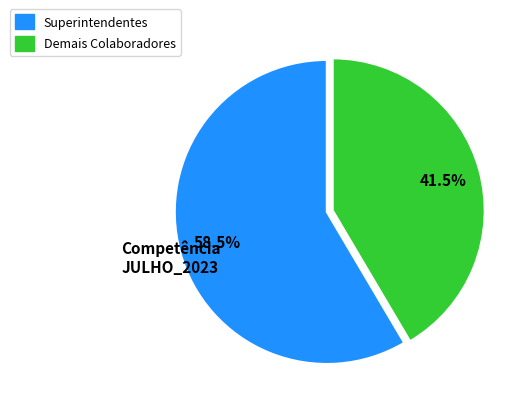

Does any single category account for the majority?

Yes